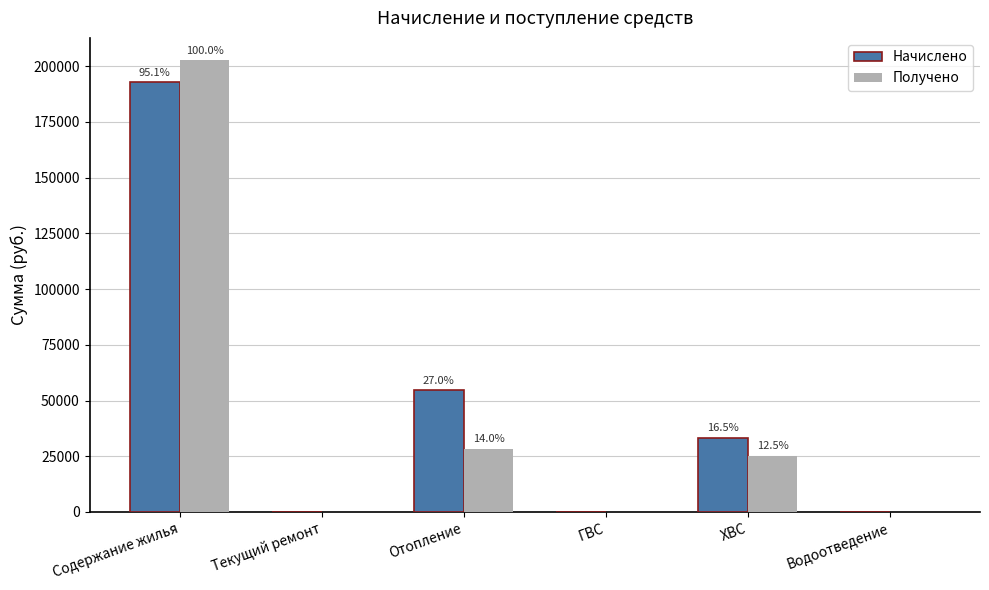

Does the chart contain stacked bars?

No